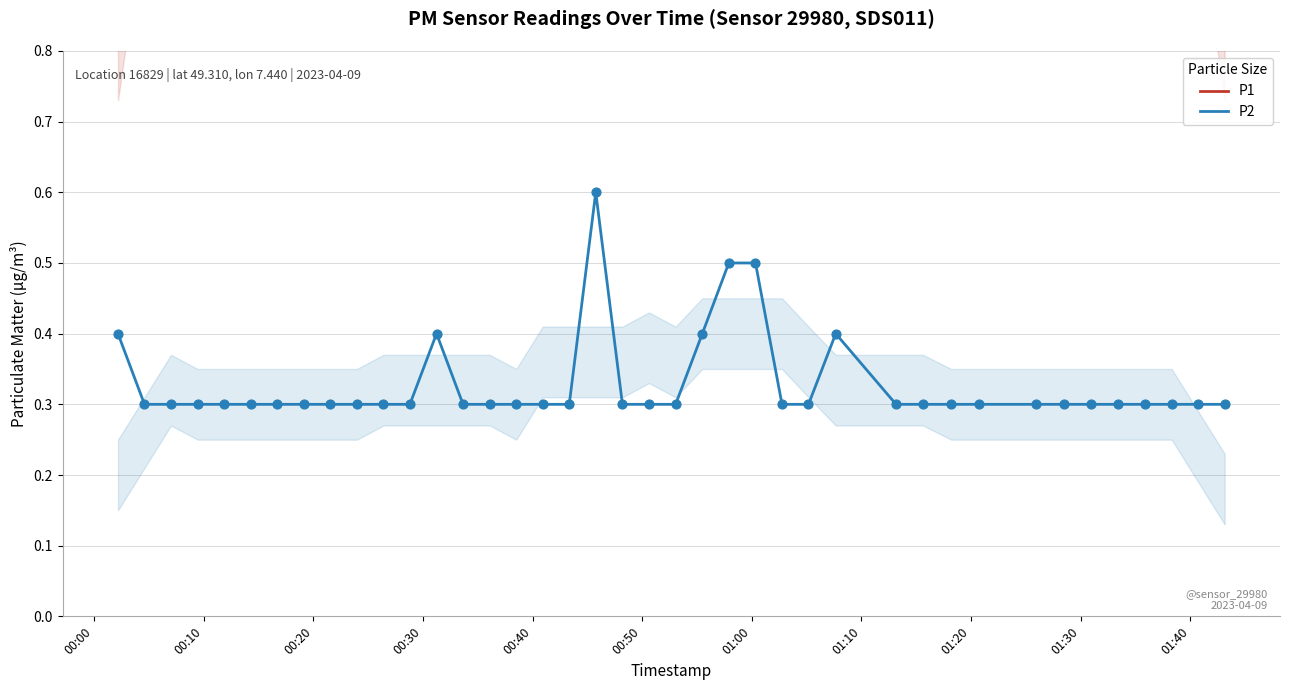

Which series has the largest total across all categories?

P1